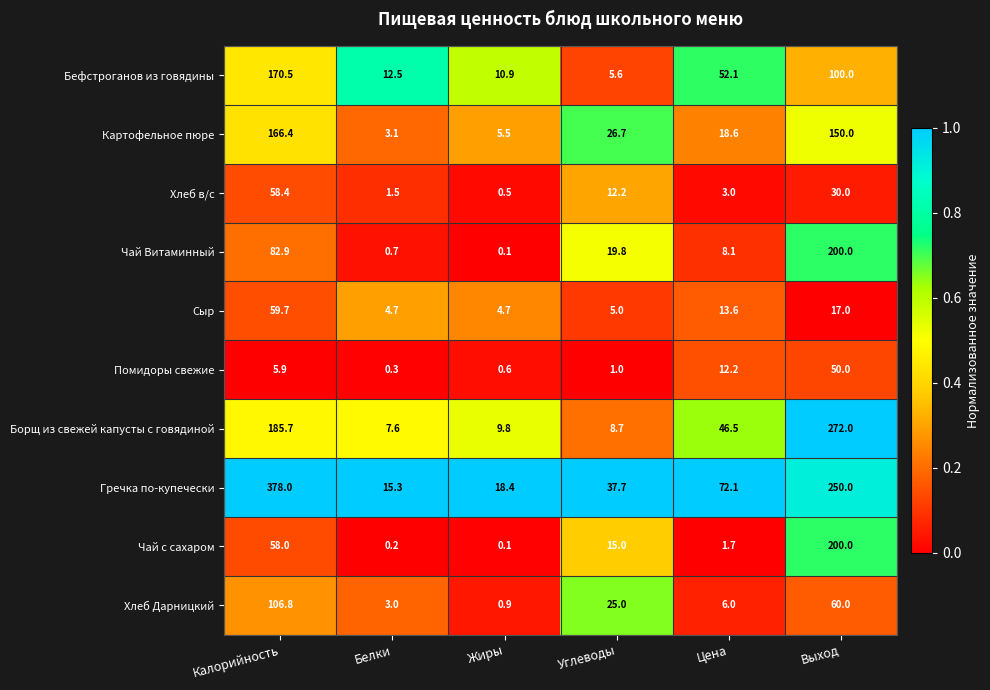

How many data points does each series have?

6